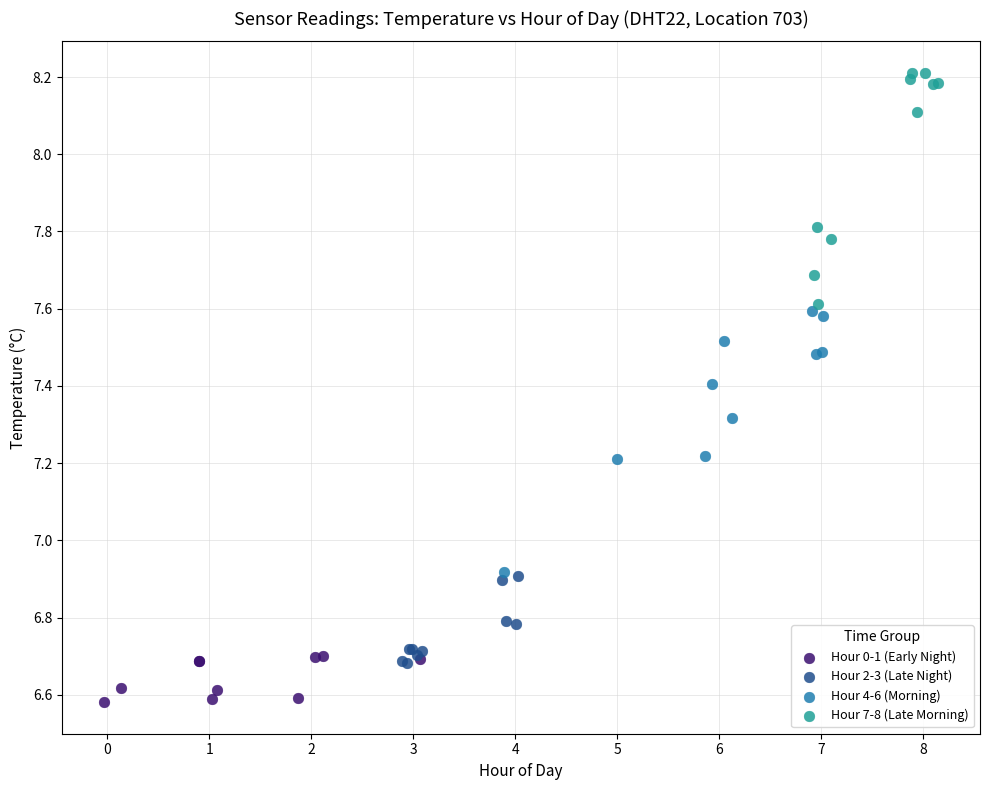

Which series reaches the minimum Y coordinate?

Hour 0-1 (Early Night)